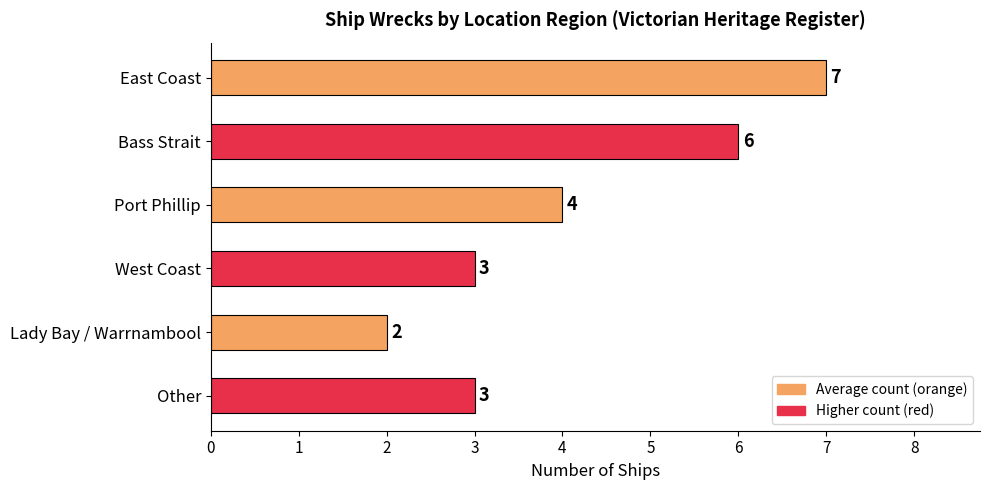

The value at Other is 1. True or false?

False